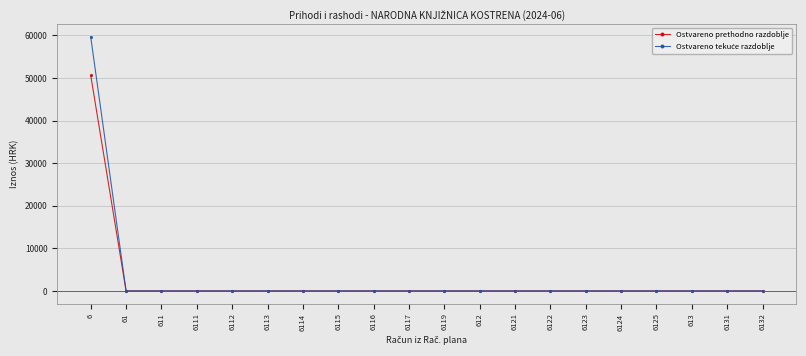

The Ostvareno prethodno razdoblje series shows 17107.0 at 6123. True or false?

False